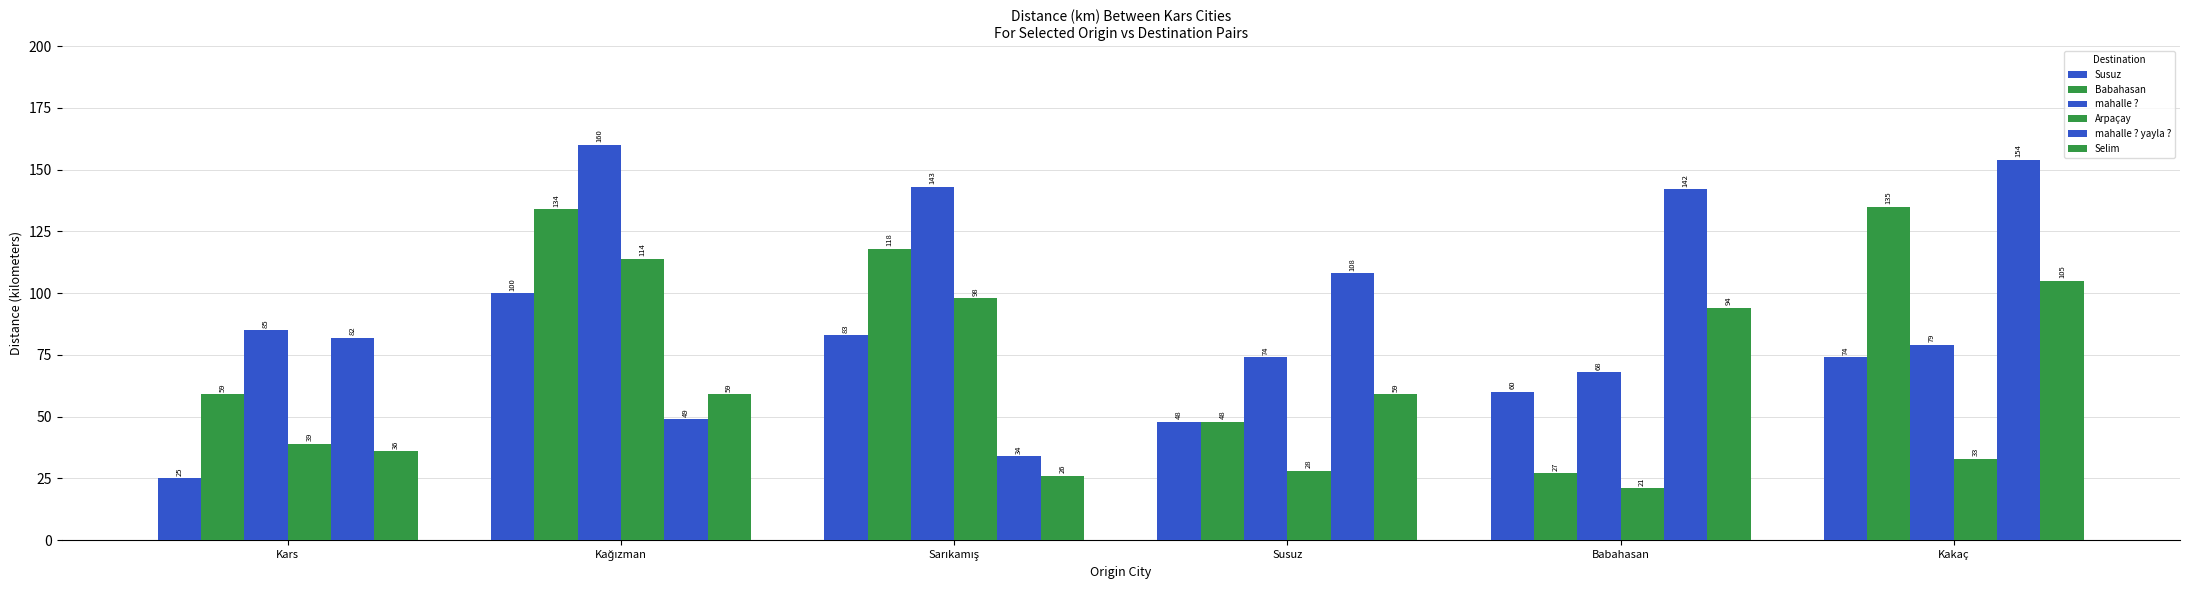

What is the value of the Susuz bar at the 3rd from the left?

83